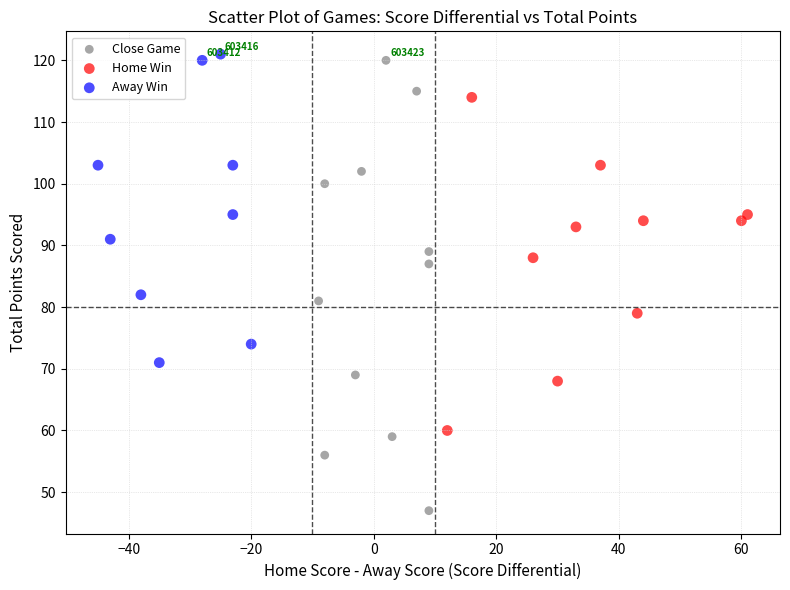

Which series contains the lowest Y value?

Close Game